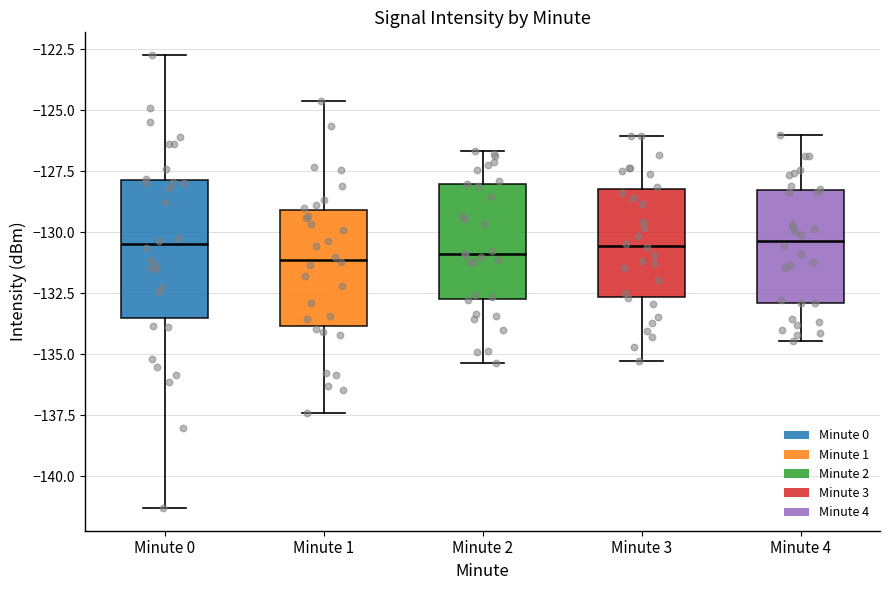

Where does the median line of the box for Minute 3 sit on the y-axis? The values are not printed on the chart, so give them approximately, as read against the axis.

-130.5